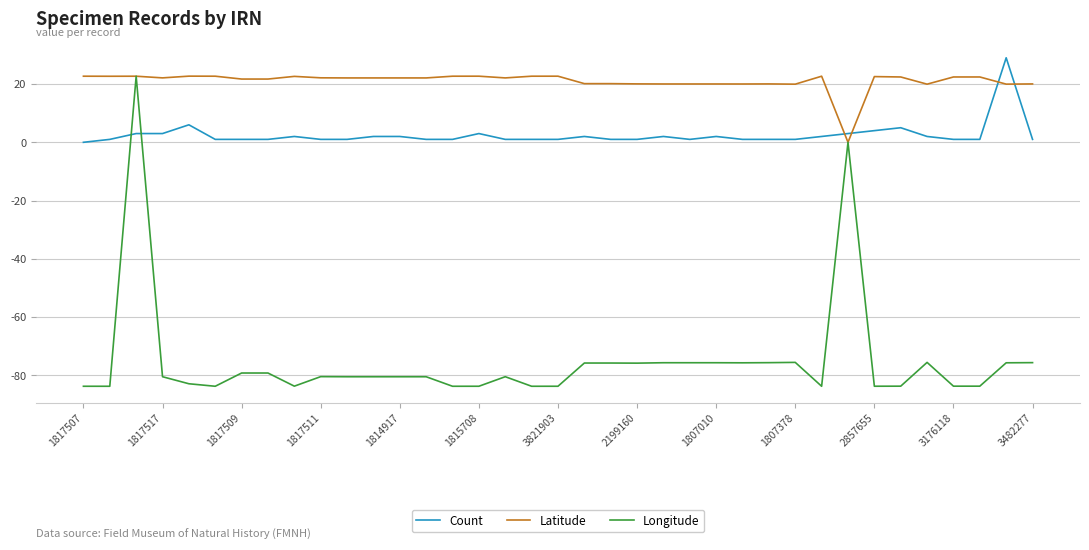

How many times do Longitude and Count cross each other?

2